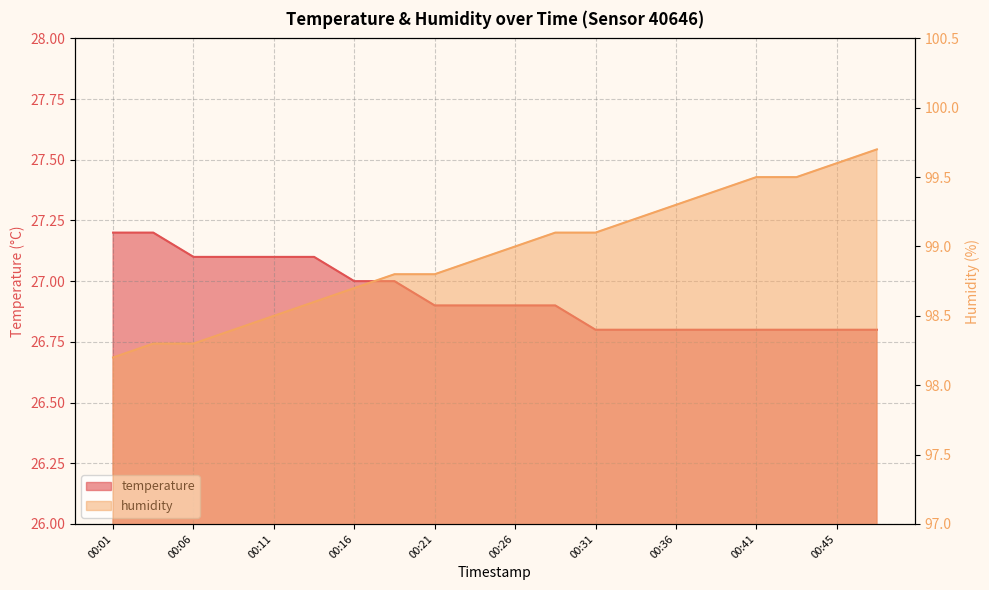

The value of humidity at 00:21 is 136.3. True or false?

False